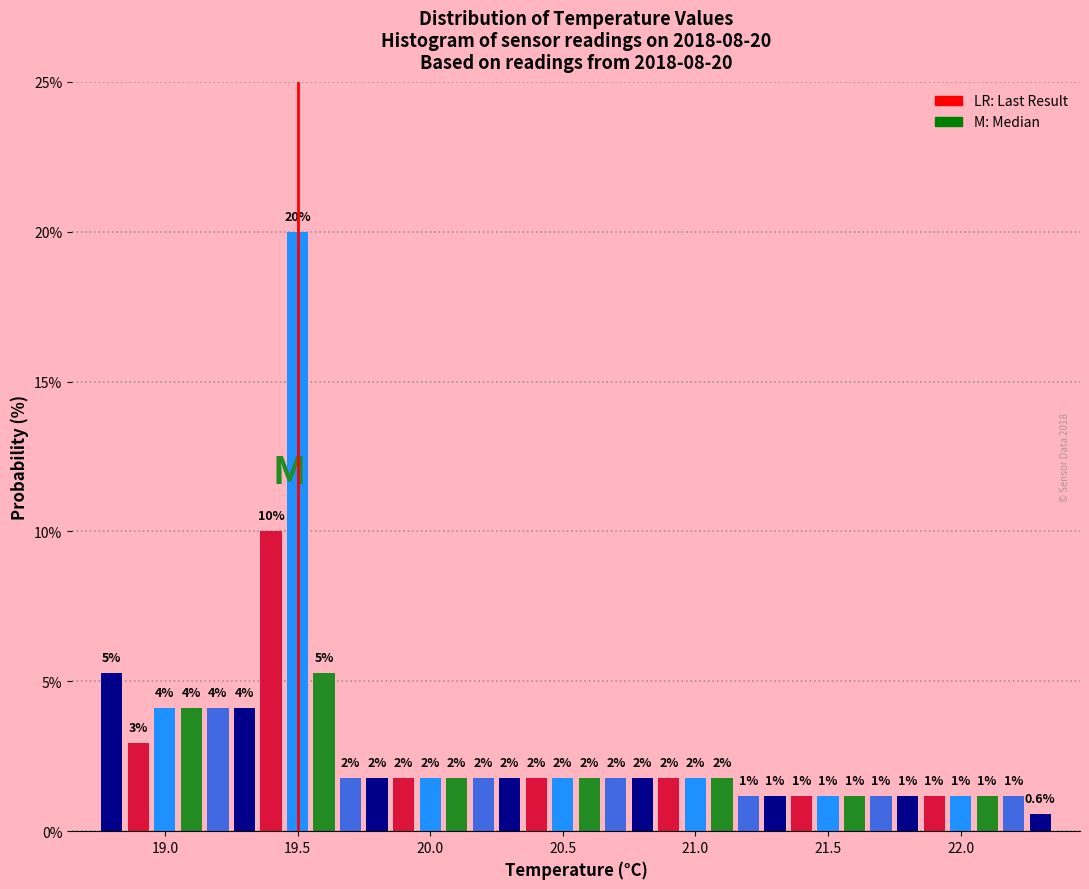

Read against the x-axis, roughly where is the centre of the tallest bar?

19.50